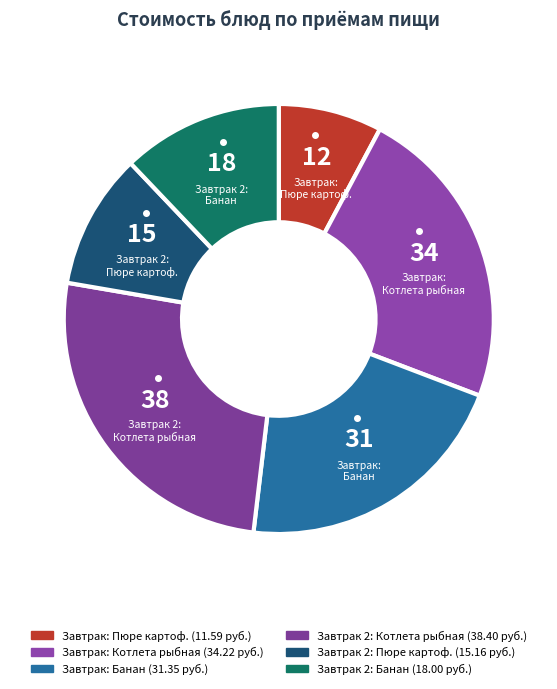

Count the number of slices in the pie.

6